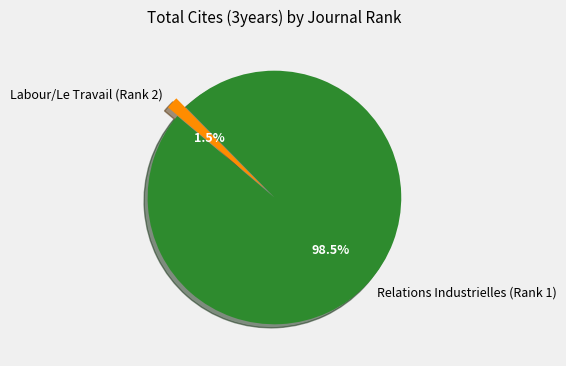

What is the total percentage of Relations Industrielles (Rank 1) and Labour/Le Travail (Rank 2)?

100.0%